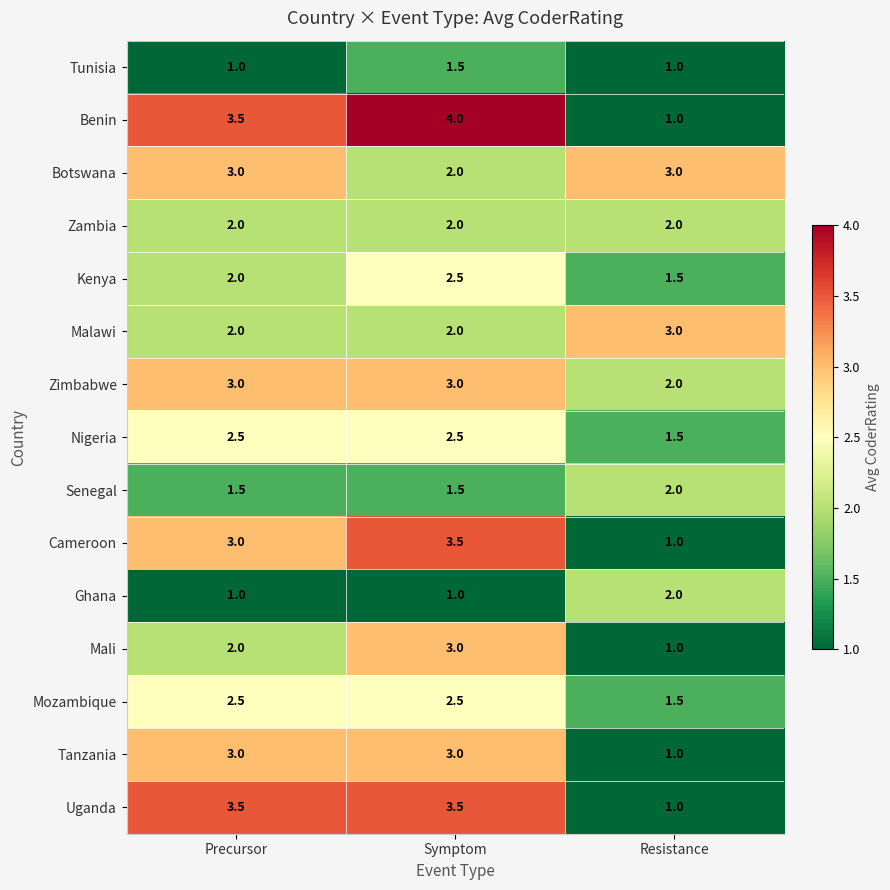

What is the difference between the maximum and minimum values in the Mali series?

2.0